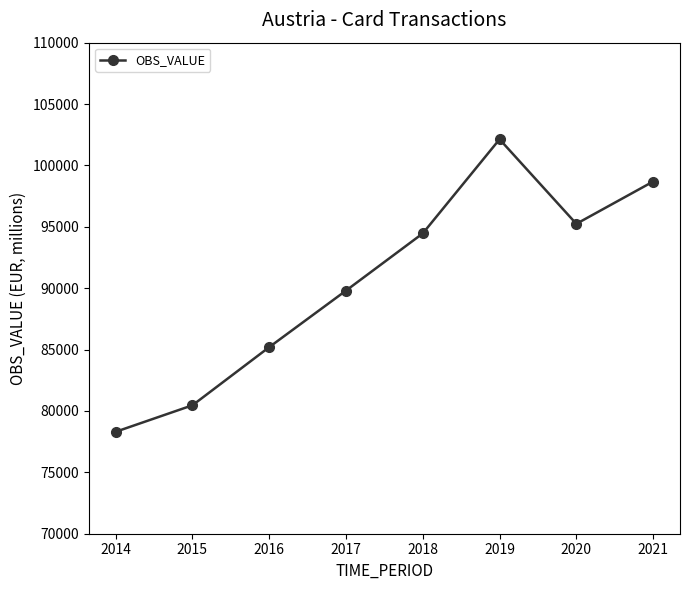

At which category does the data reach its first local valley?

2020